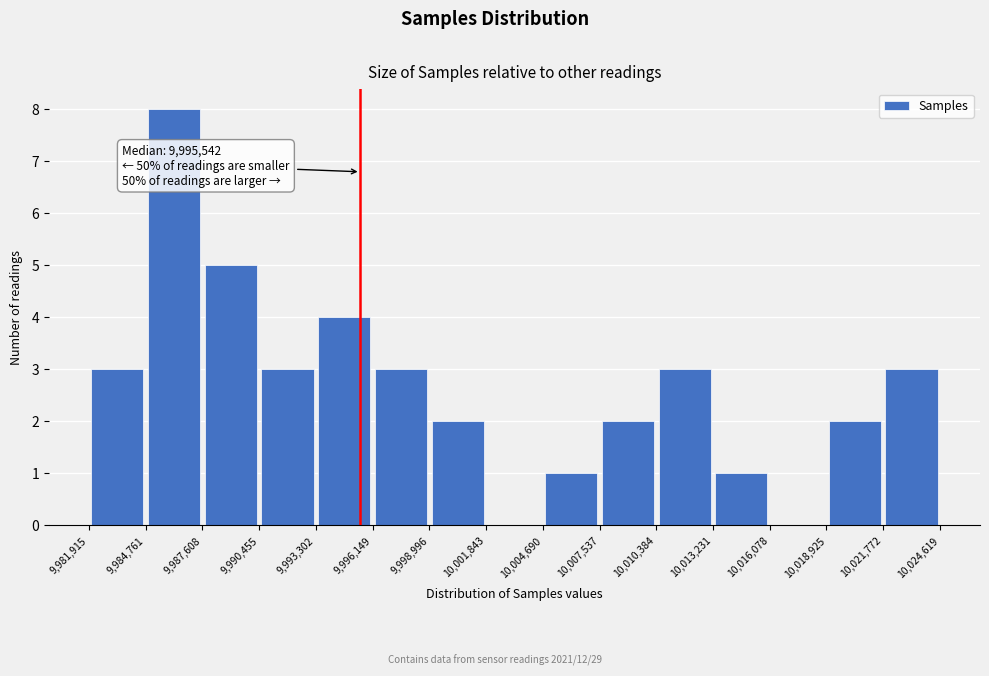

Over which range of the x-axis is the bar tallest?

9,984,761 to 9,987,608